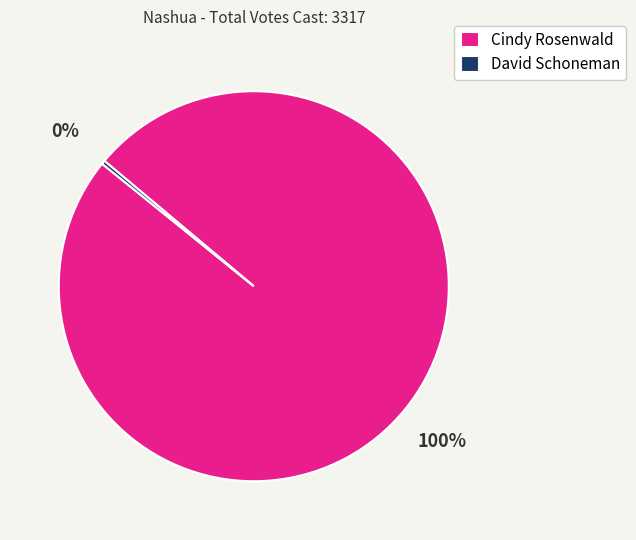

To the nearest percent, what is the average slice percentage?

50%